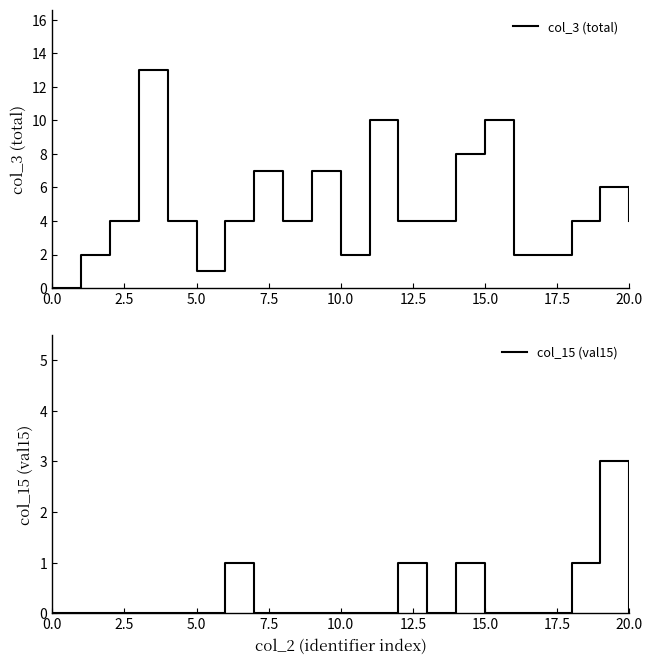

True or false: col_3 (total) has a value of 0 at 0.0.

True